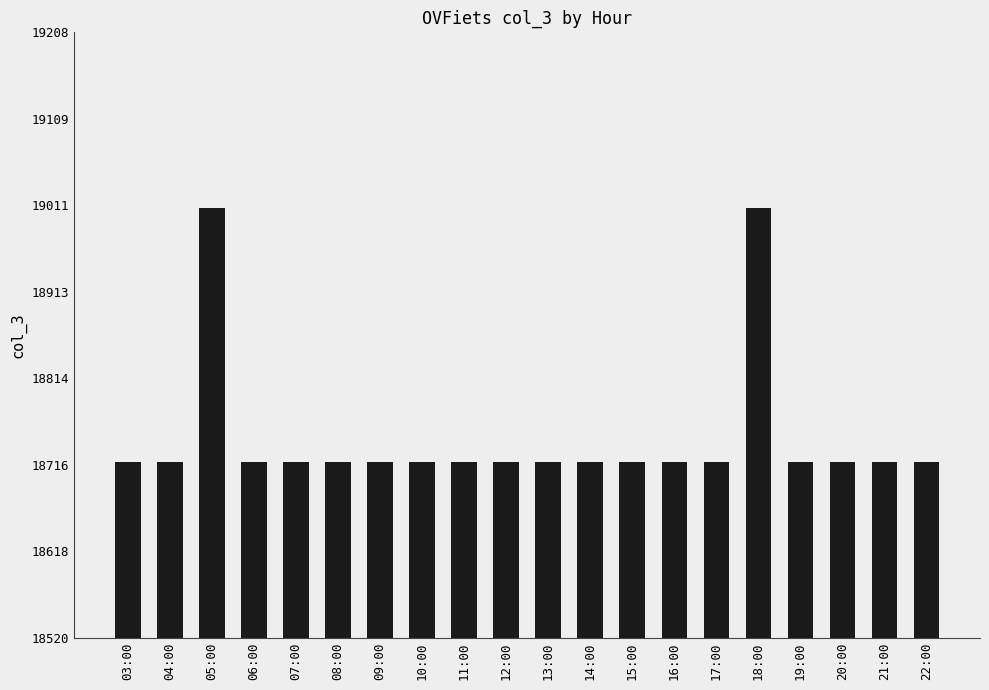

How many data points are above 18720?

2